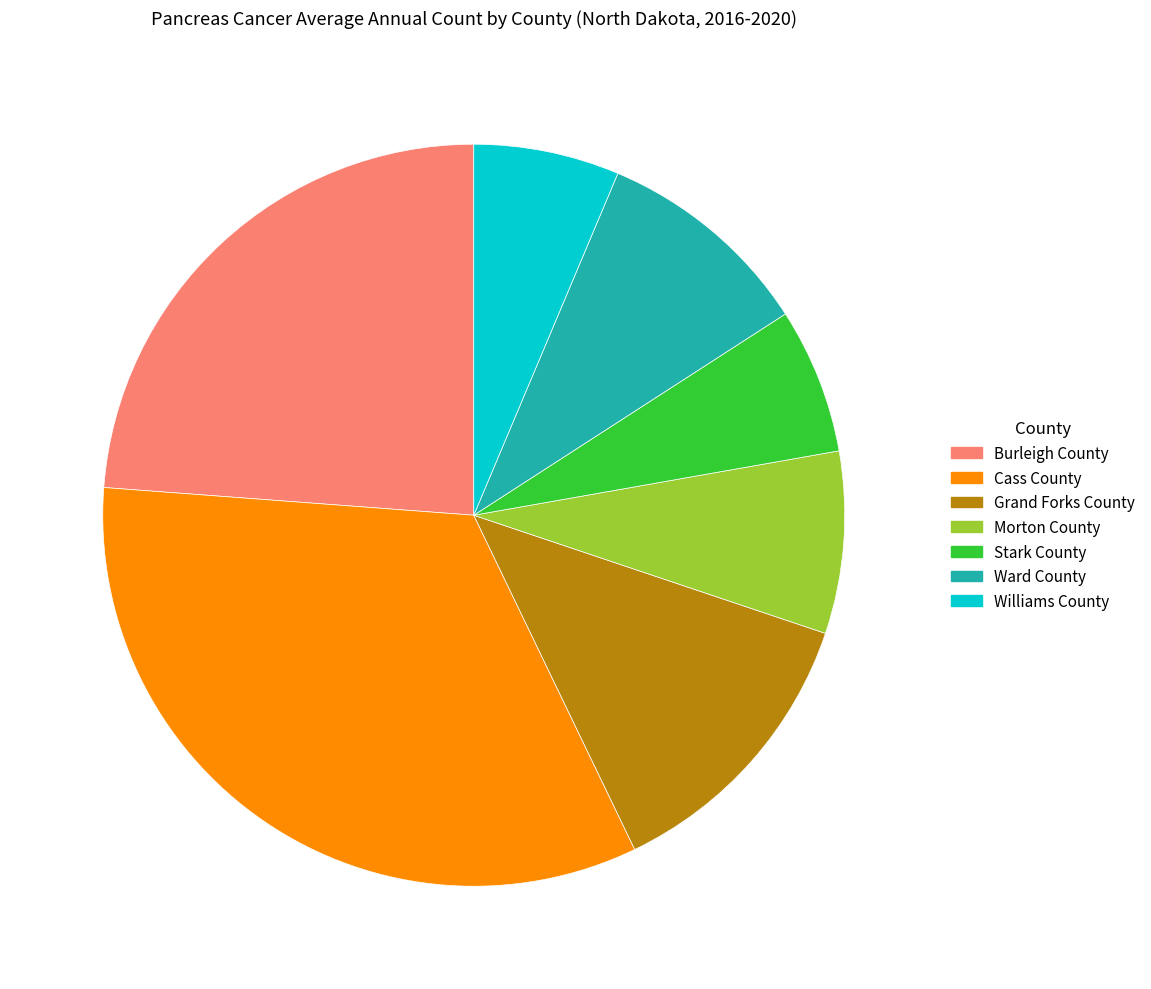

What is the ratio of the value at Morton County to the value at Grand Forks County?

0.6